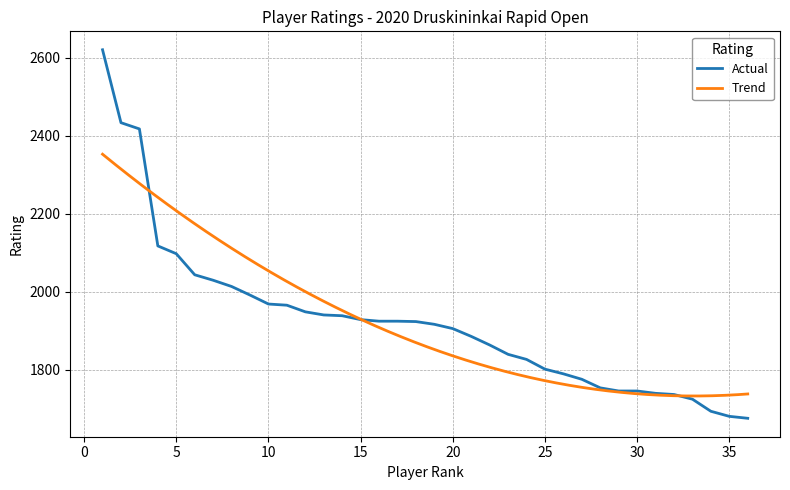

What is the value of the 28th point from the left?

1754